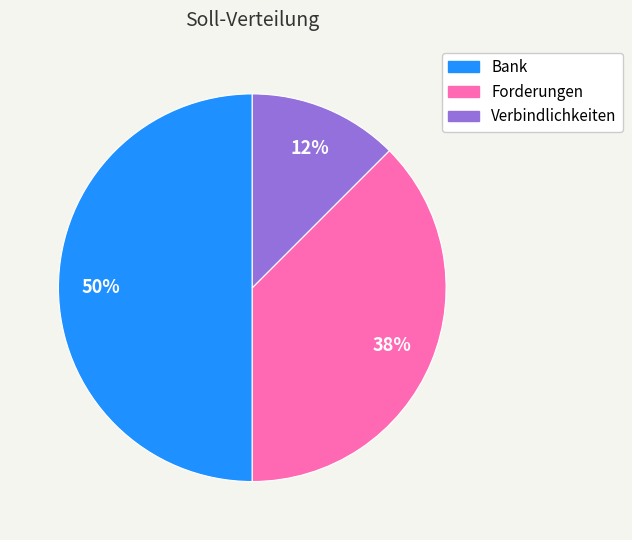

Is it true that Verbindlichkeiten is 12% of the pie?

True